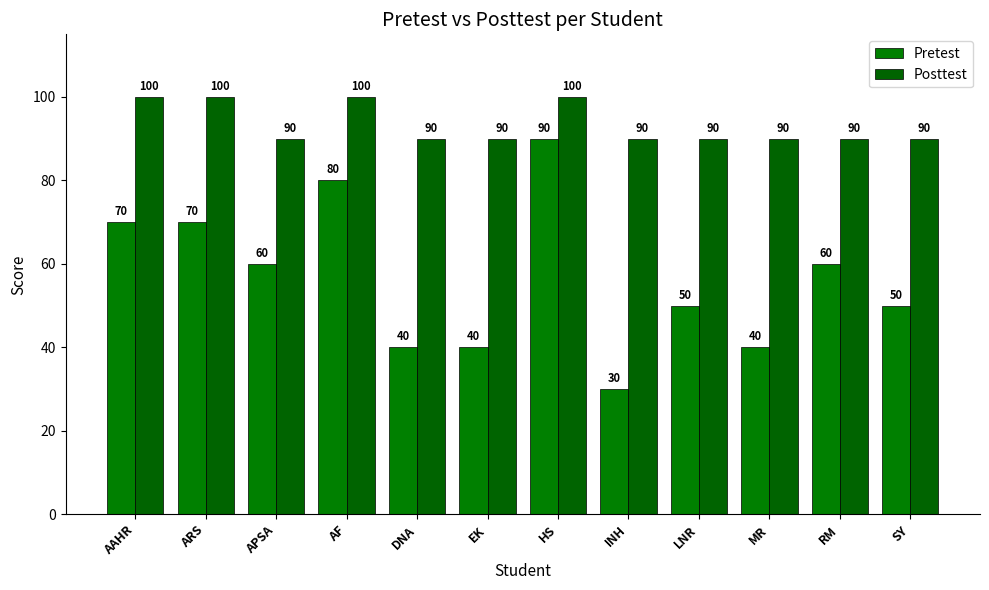

Which category has the lowest value across all series?

INH